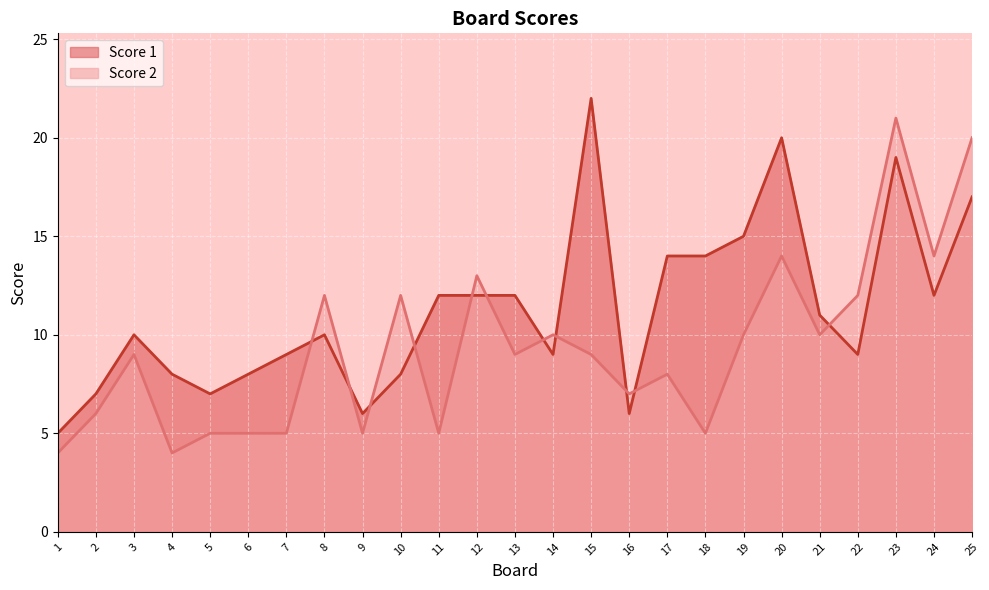

Reading left to right, transcribe all the data shown in this chart.

Score 1: 5	7	10	8	7	8	9	10	6	8	12	12	12	9	22	6	14	14	15	20	11	9	19	12	17
Score 2: 4	6	9	4	5	5	5	12	5	12	5	13	9	10	9	7	8	5	10	14	10	12	21	14	20